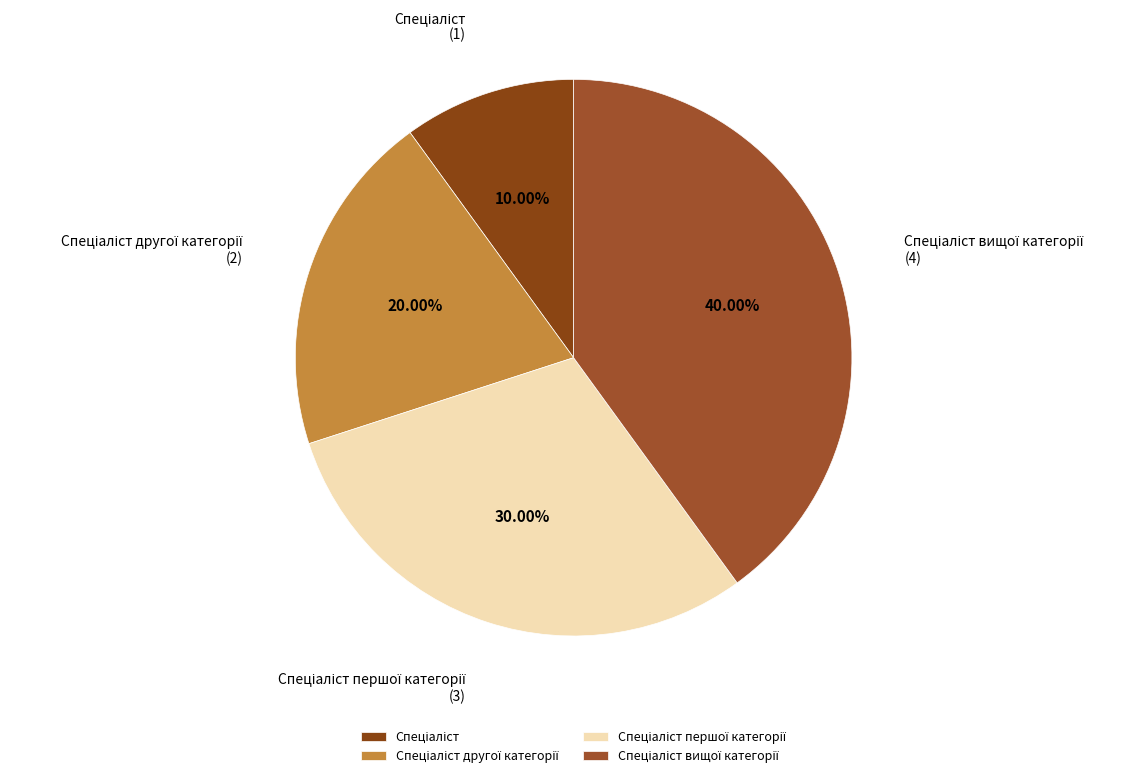

Is there any slice that represents more than half of the pie?

No